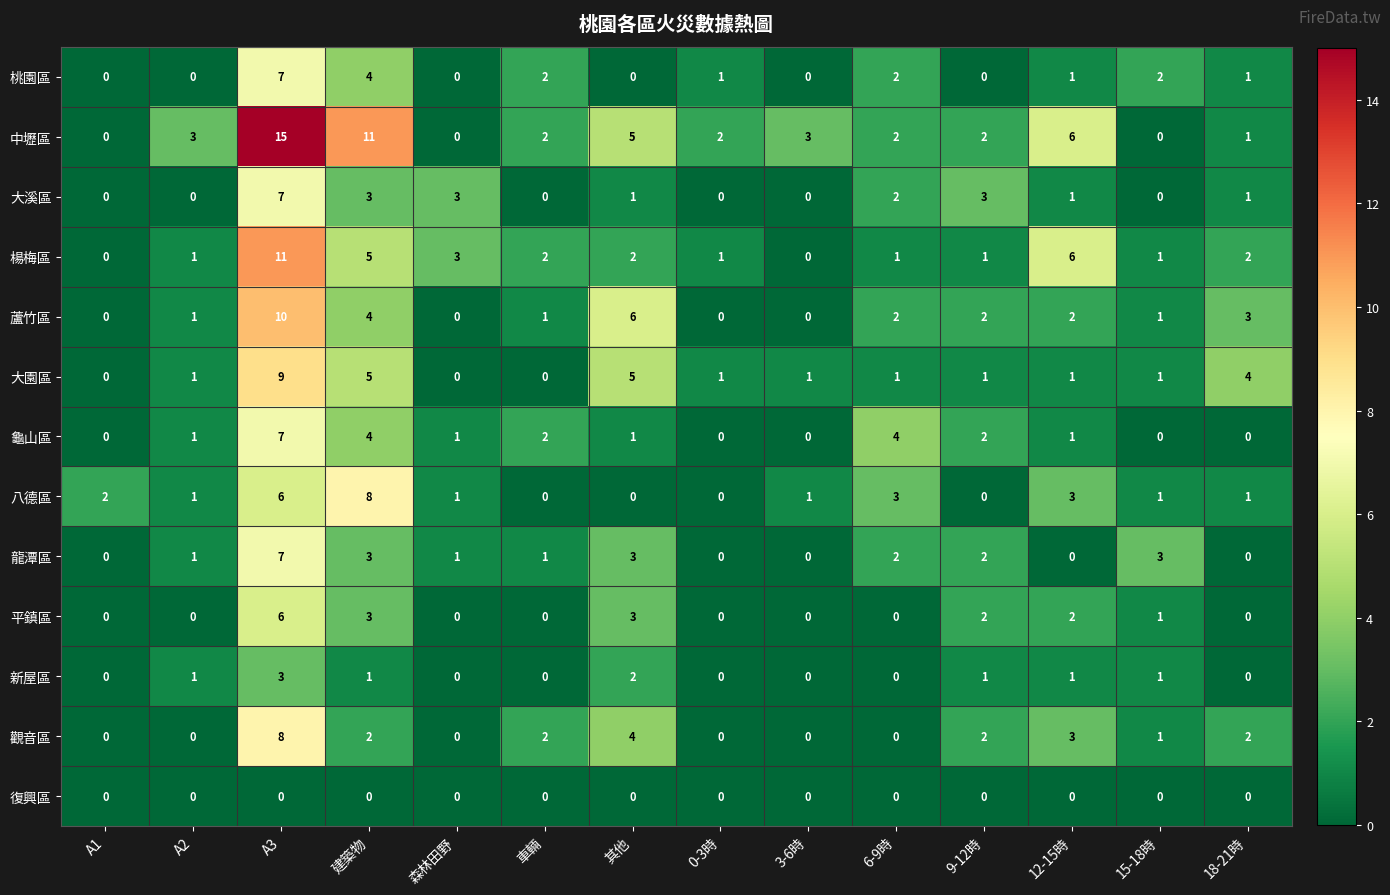

At which category does the chart reach its peak across all series?

A3